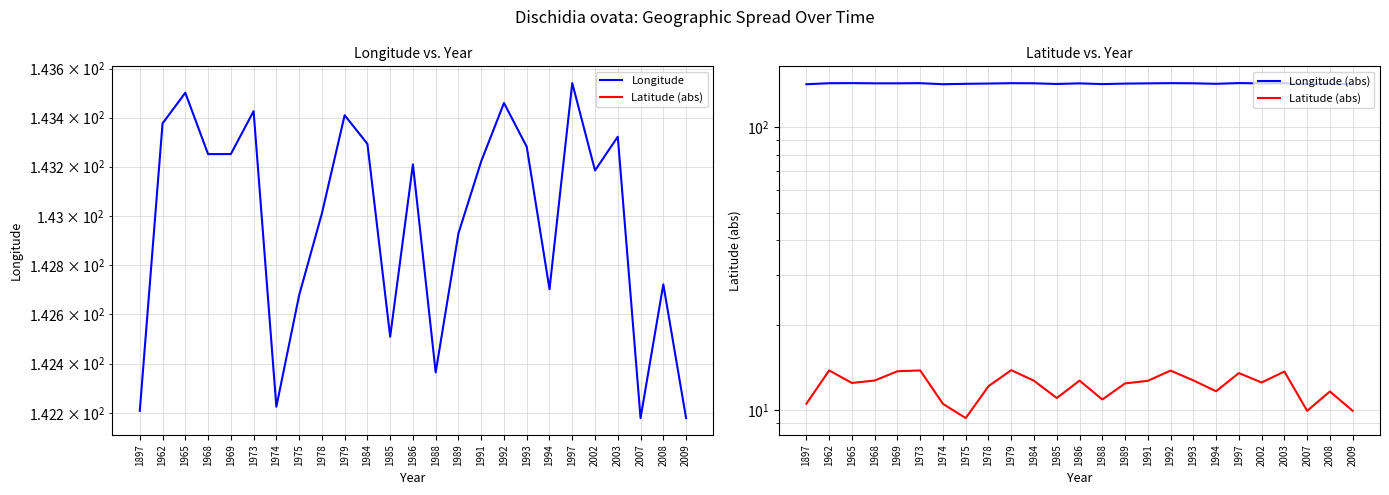

Is the value of Longitude at 1979 greater than the value of Longitude (abs) at 1975?

Yes